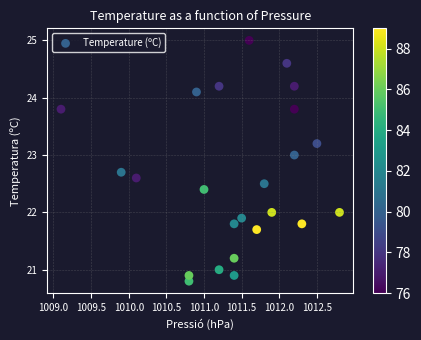

What is the range of Y values (max minus min)?

4.2